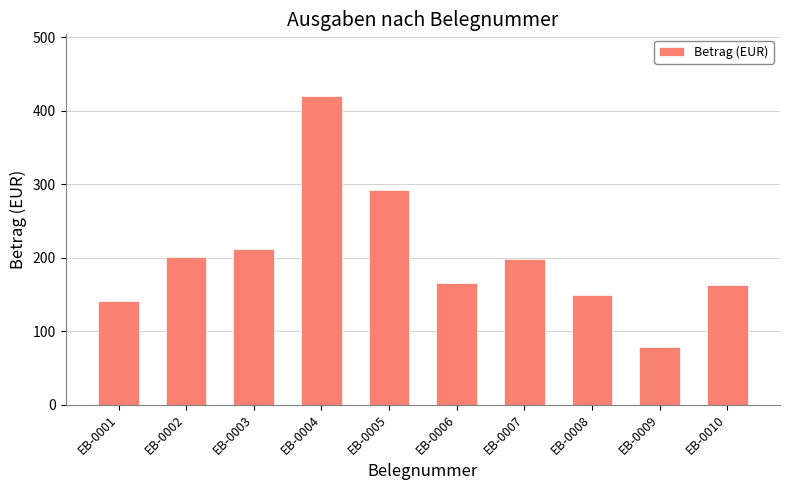

Reading left to right, transcribe all the data shown in this chart.

EB-0001=141	EB-0002=201	EB-0003=212	EB-0004=420	EB-0005=292	EB-0006=166	EB-0007=198	EB-0008=149	EB-0009=78	EB-0010=163